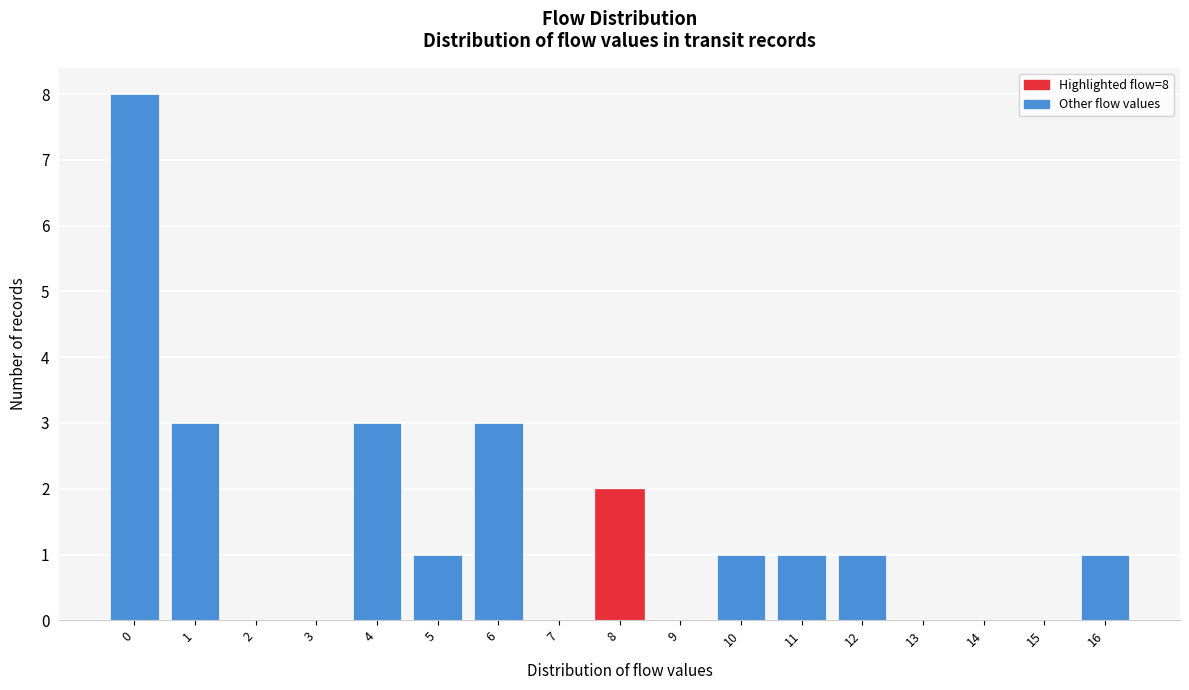

Reading left to right, list all the values displayed in this chart.

0=8	1=3	2=0	3=0	4=3	5=1	6=3	7=0	8=2	9=0	10=1	11=1	12=1	13=0	14=0	15=0	16=1